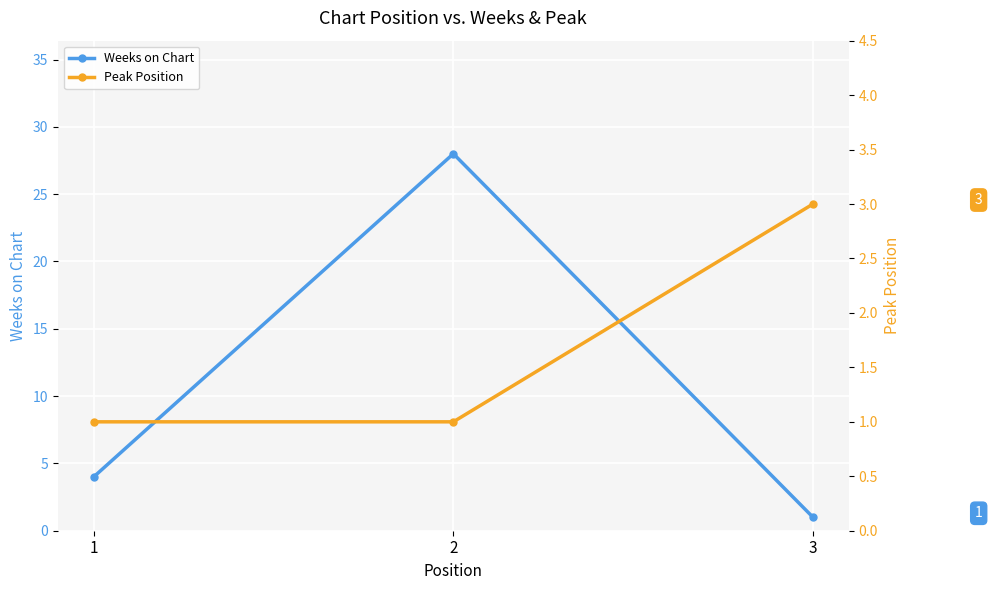

How many values in the Weeks on Chart series exceed 4?

1